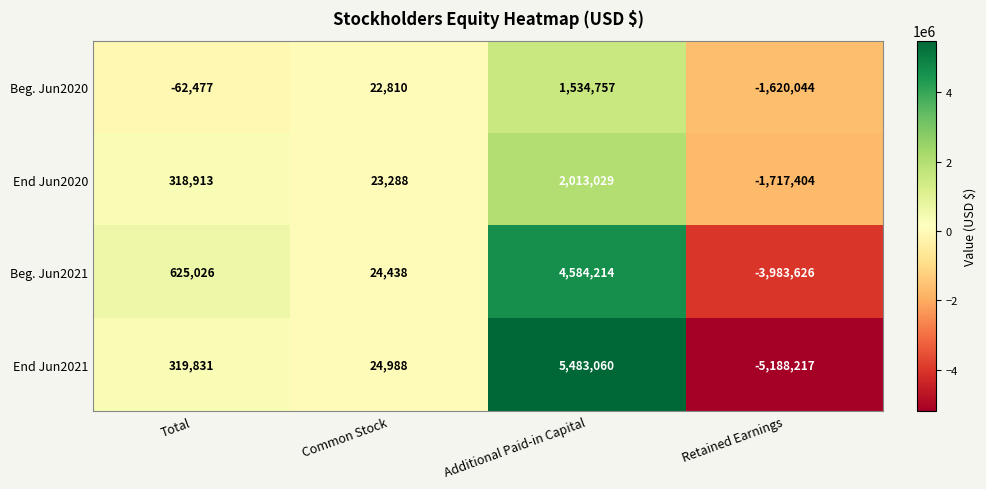

What is the total value across all series at Retained Earnings?

-12509291